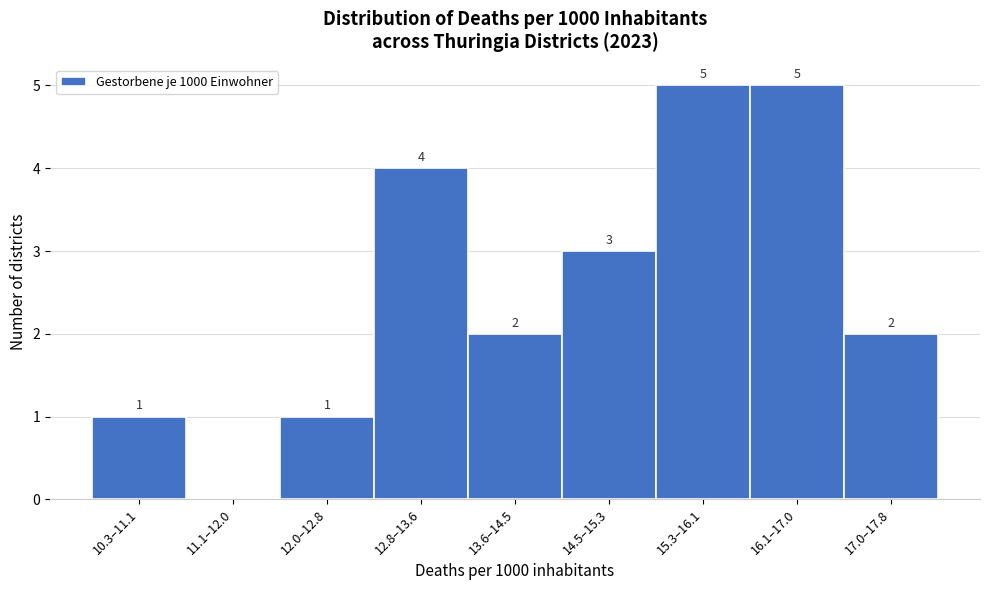

Reading right to left, extract all data points from this chart.

17.0–17.8=2	16.1–17.0=5	15.3–16.1=5	14.5–15.3=3	13.6–14.5=2	12.8–13.6=4	12.0–12.8=1	11.1–12.0=0	10.3–11.1=1